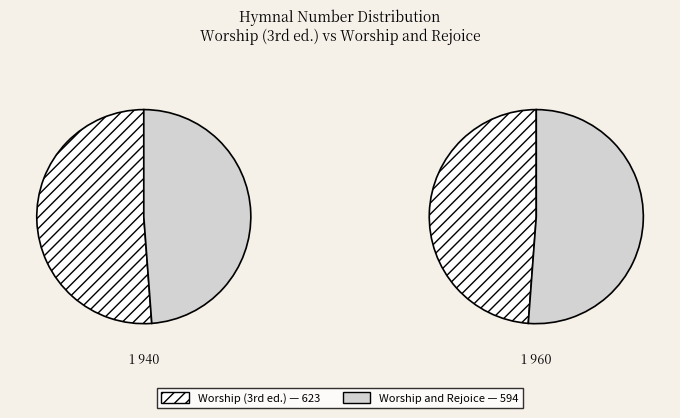

How many slices are in this pie chart?

2